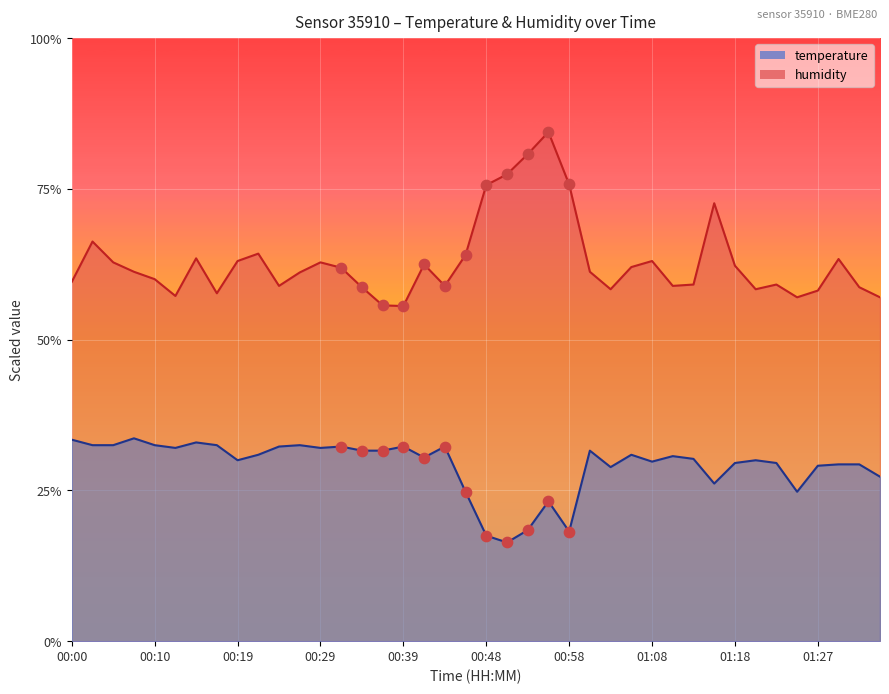

Which series has the largest Y range (max minus min)?

humidity